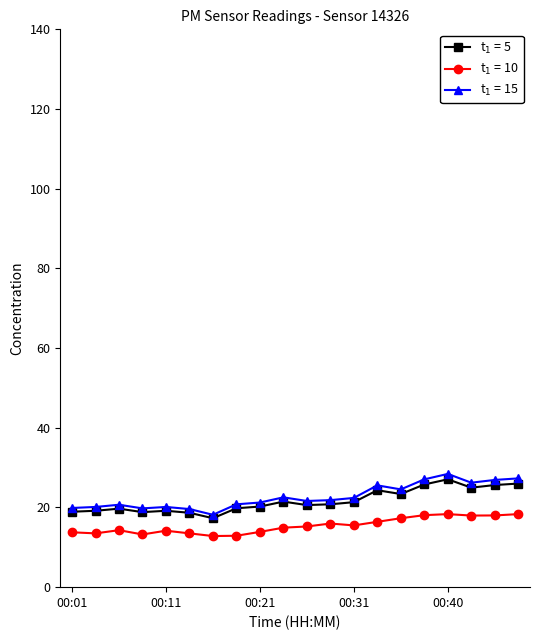

How many lines are shown in the chart?

3